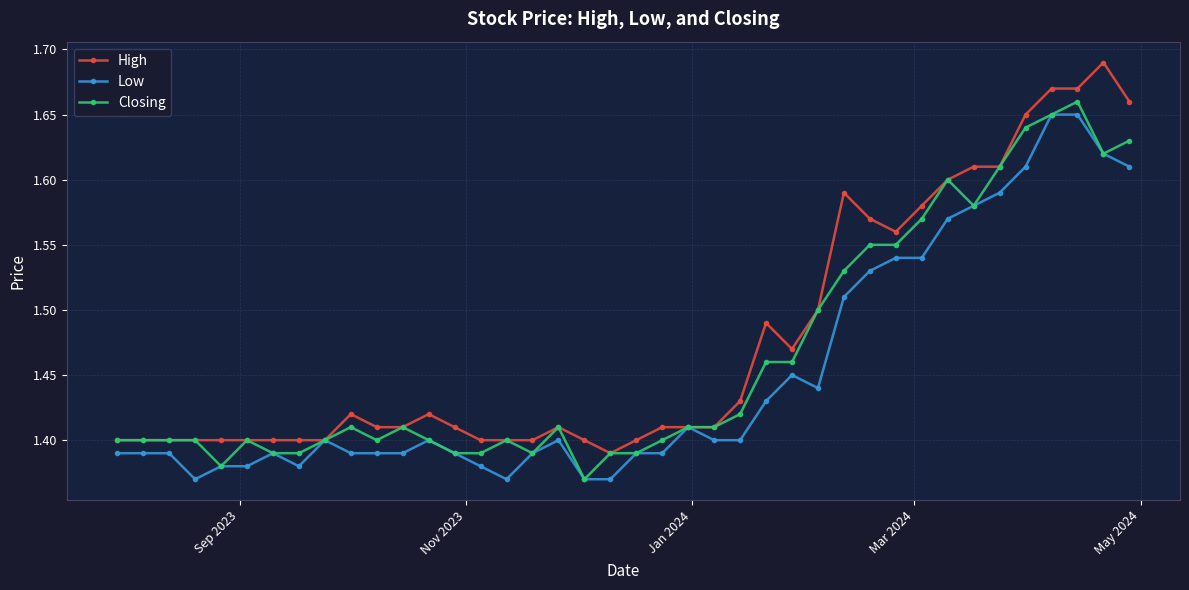

True or false: Low has more than 2 interior local peaks.

True